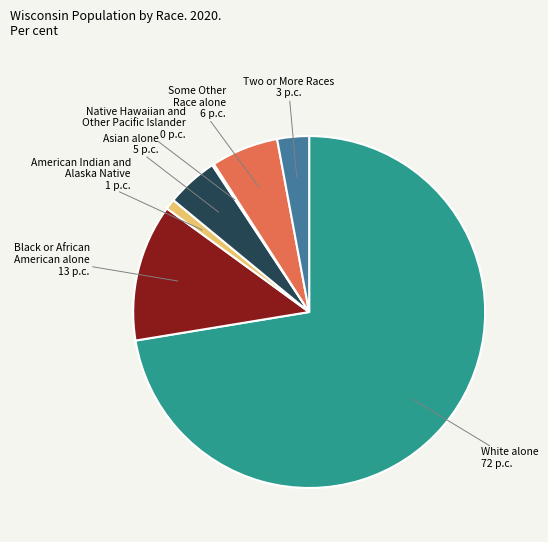

The Asian alone slice represents 20% of the pie. True or false?

False